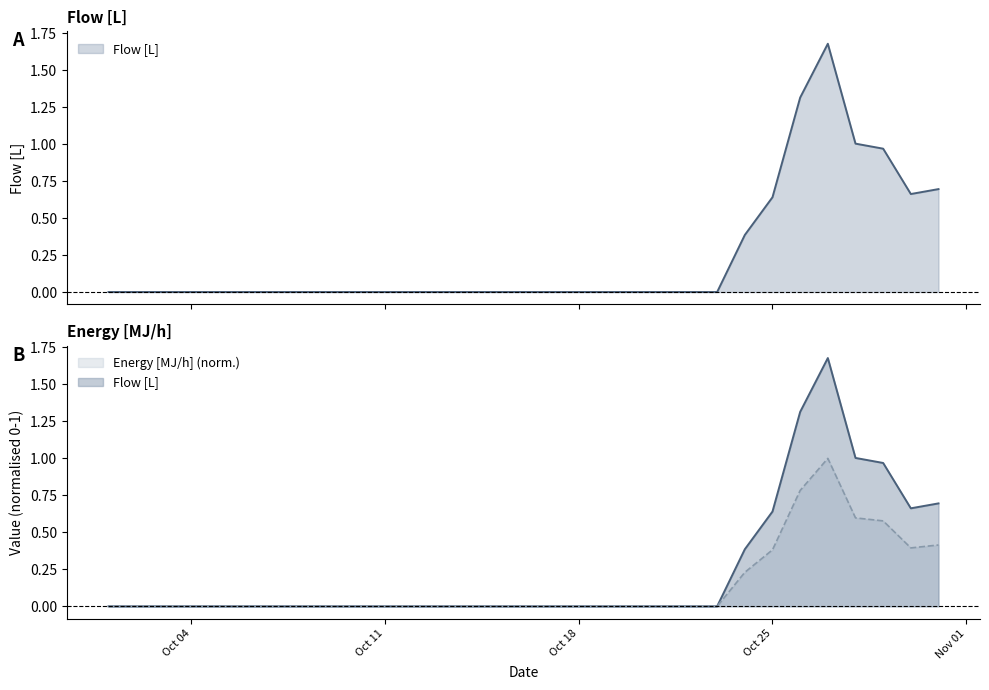

How many positive values does the Flow [L] series have?

8